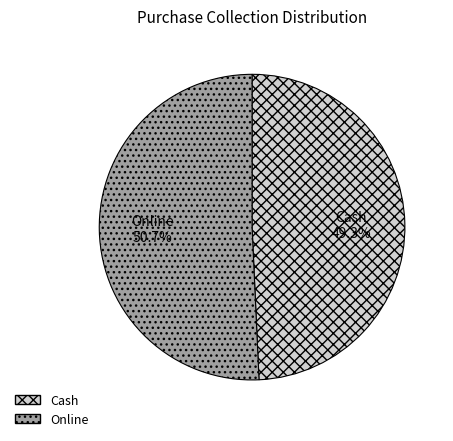

What percentage do Cash and Online together represent?

100.0%